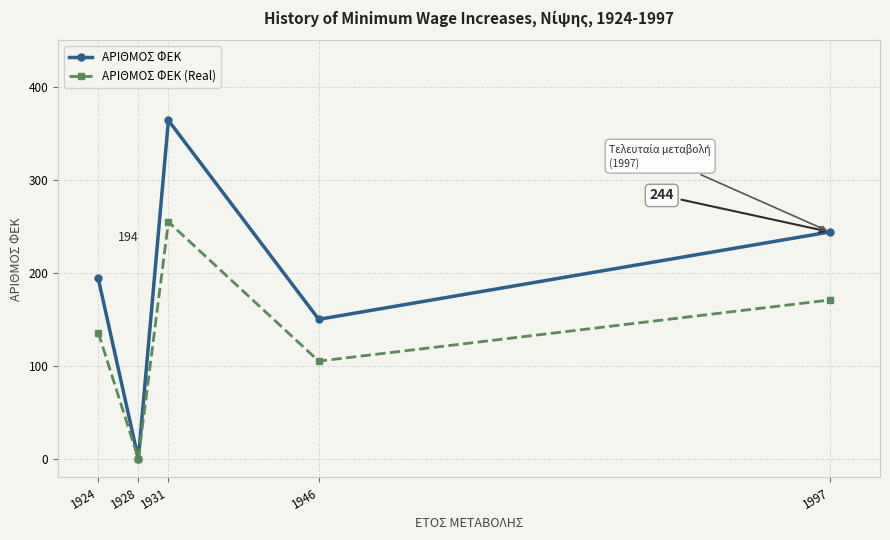

Is this an area chart (filled region under the line)?

No